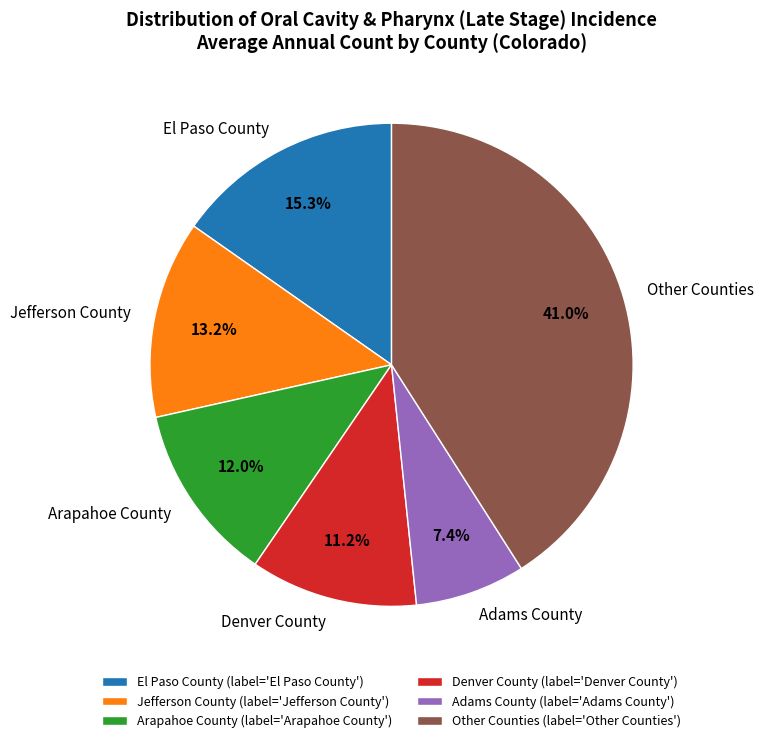

Is there any slice that represents more than half of the pie?

No